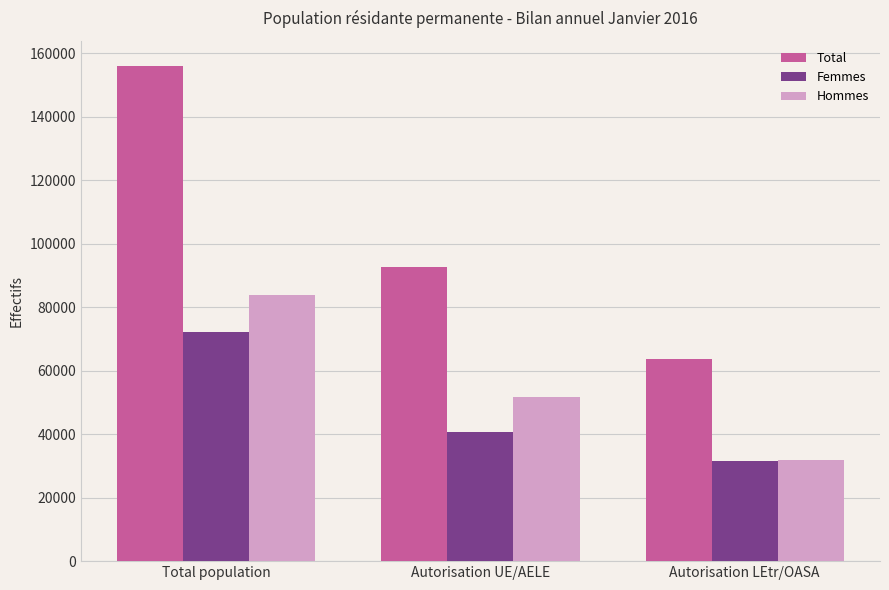

How many Femmes values are between 31583 and 72306?

3